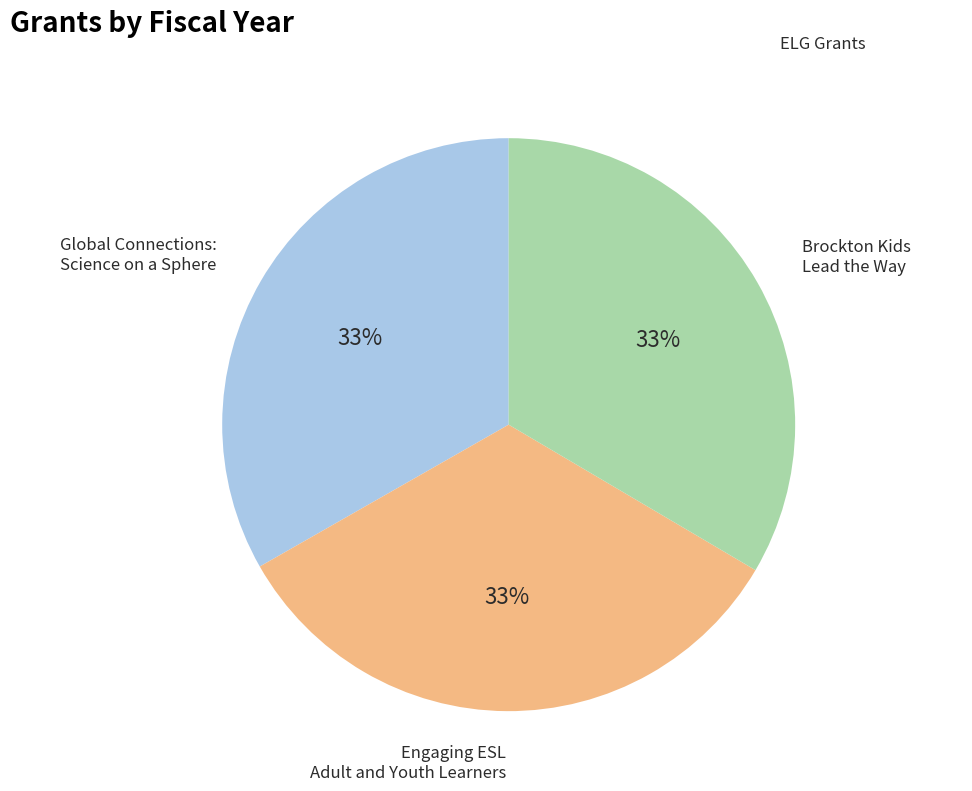

The Brockton Kids Lead the Way slice represents 33% of the pie. True or false?

True